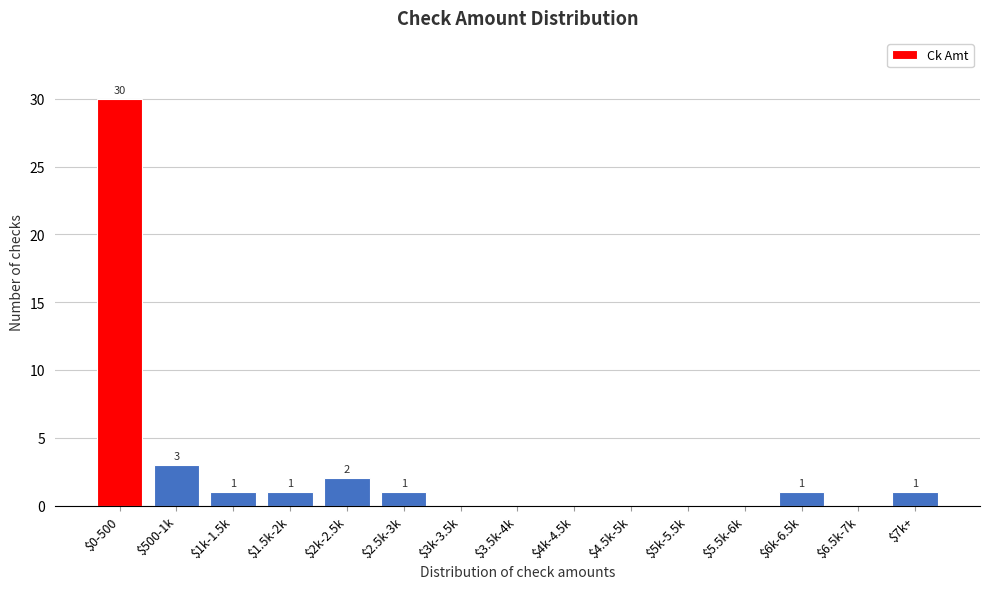

At which label is the value closest to 15?

$500-1k